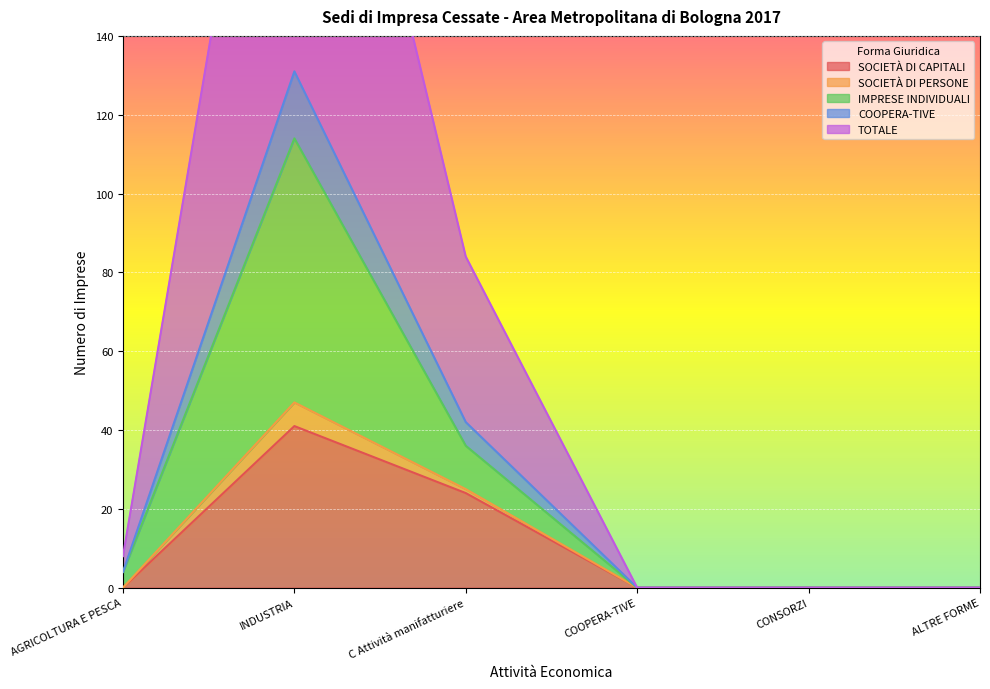

What is the difference between the maximum and second lowest values in the SOCIETÀ DI CAPITALI series?

41